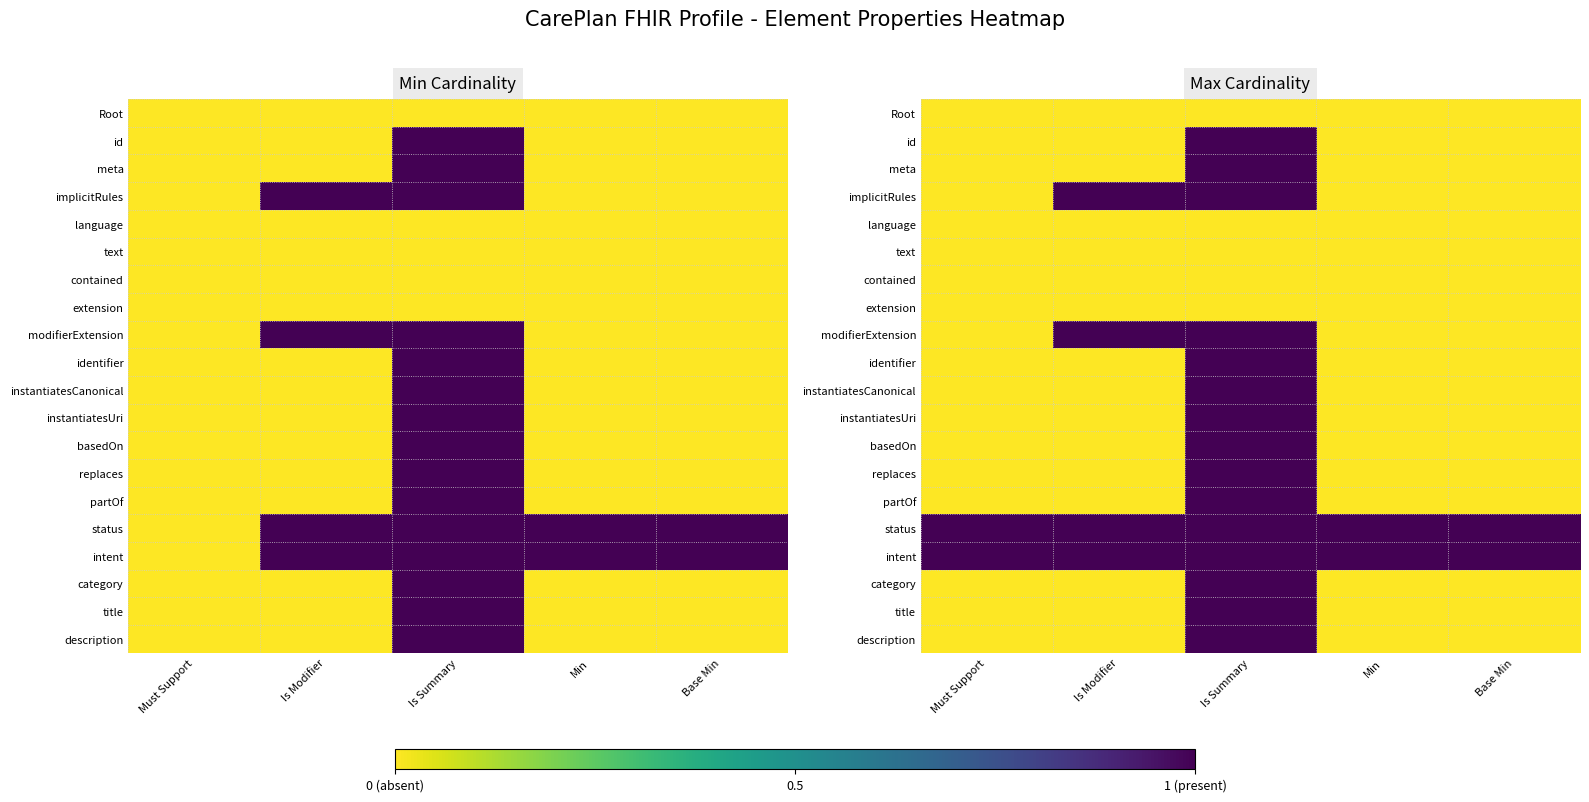

Is the value of replaces at Must Support greater than the value of language at Base Min?

No